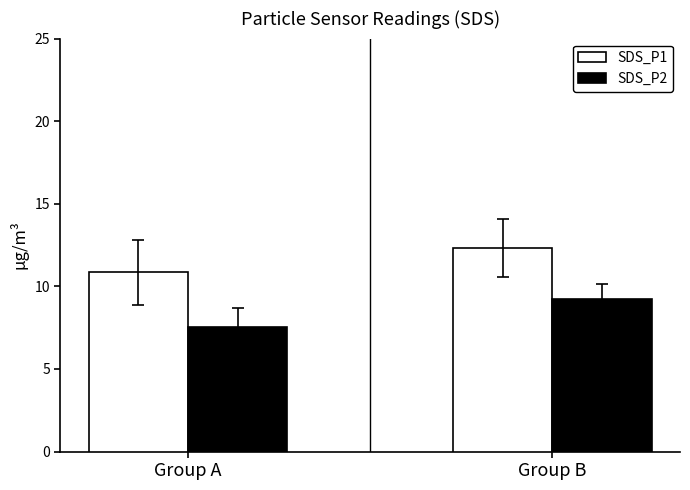

Which series has the widest spread of values?

SDS_P1